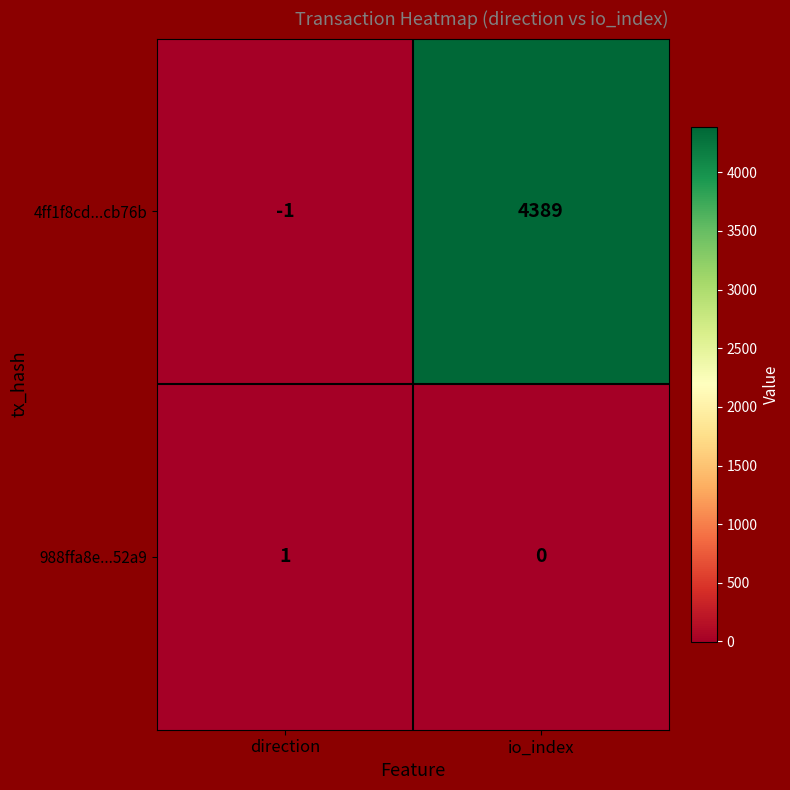

Which series has the widest spread of values?

4ff1f8cd...cb76b